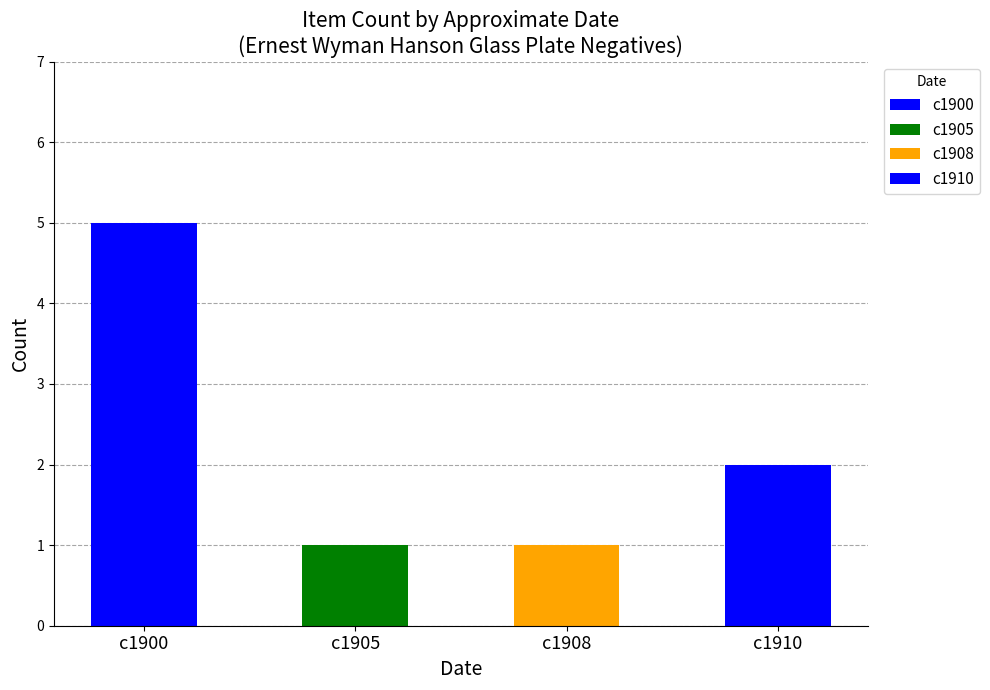

Which category has the lowest value across all series?

c1908